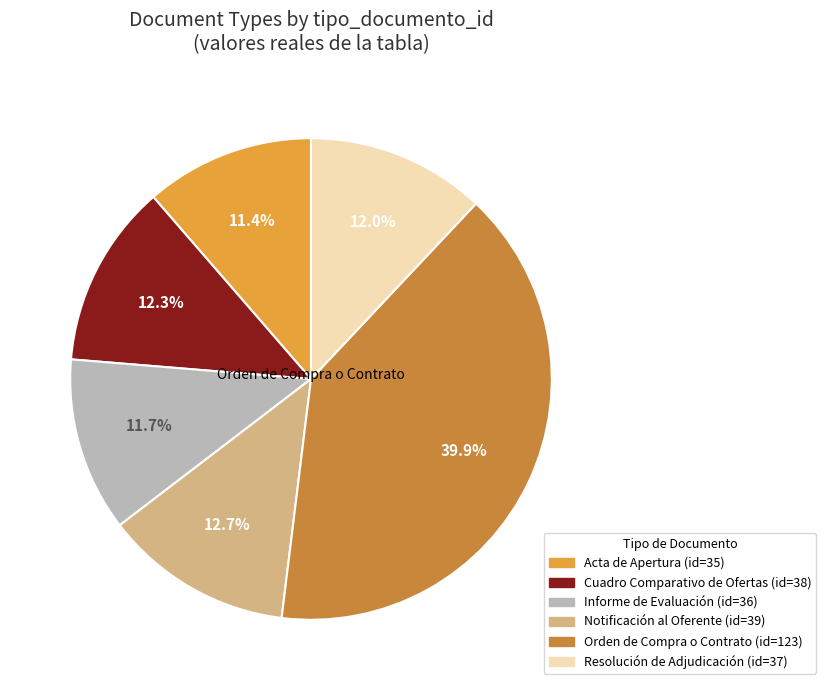

To the nearest percent, what percentage of the pie is Orden de Compra o Contrato?

40%